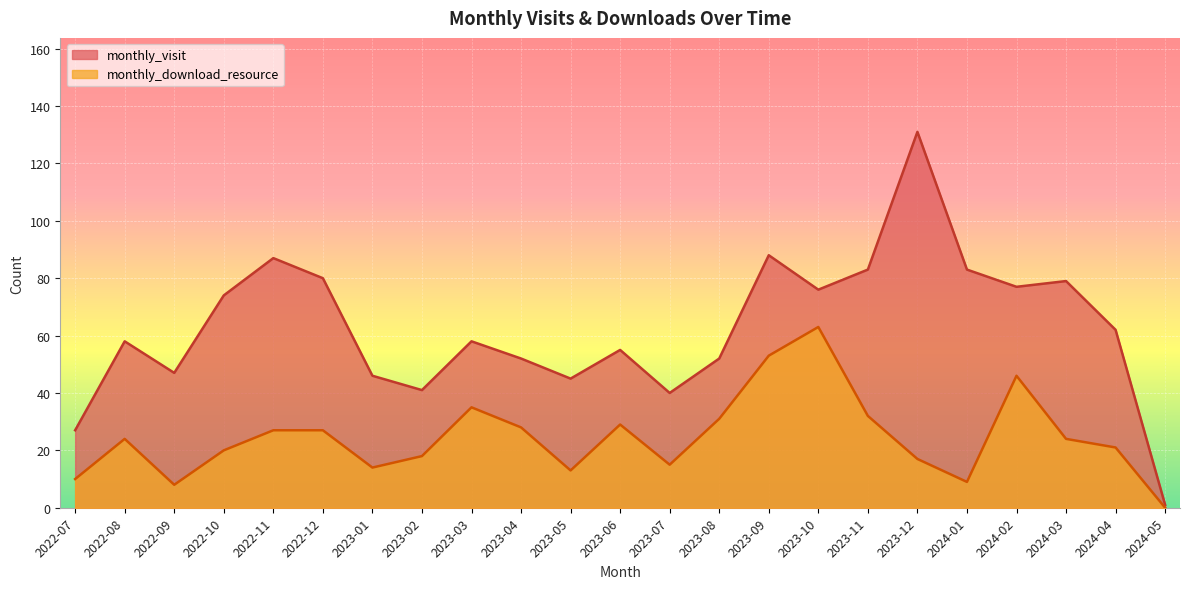

Reading left to right, what are all the values shown in this chart?

monthly_visit: 2022-07=27	2022-08=58	2022-09=47	2022-10=74	2022-11=87	2022-12=80	2023-01=46	2023-02=41	2023-03=58	2023-04=52	2023-05=45	2023-06=55	2023-07=40	2023-08=52	2023-09=88	2023-10=76	2023-11=83	2023-12=131	2024-01=83	2024-02=77	2024-03=79	2024-04=62	2024-05=1
monthly_download_resource: 2022-07=10	2022-08=24	2022-09=8	2022-10=20	2022-11=27	2022-12=27	2023-01=14	2023-02=18	2023-03=35	2023-04=28	2023-05=13	2023-06=29	2023-07=15	2023-08=31	2023-09=53	2023-10=63	2023-11=32	2023-12=17	2024-01=9	2024-02=46	2024-03=24	2024-04=21	2024-05=0